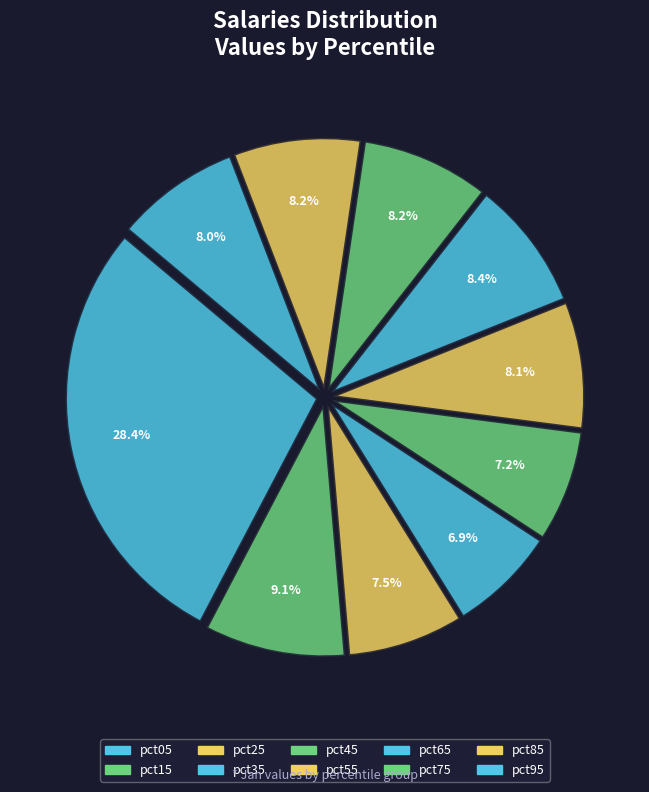

To the nearest percent, what portion does pct95 represent?

8%